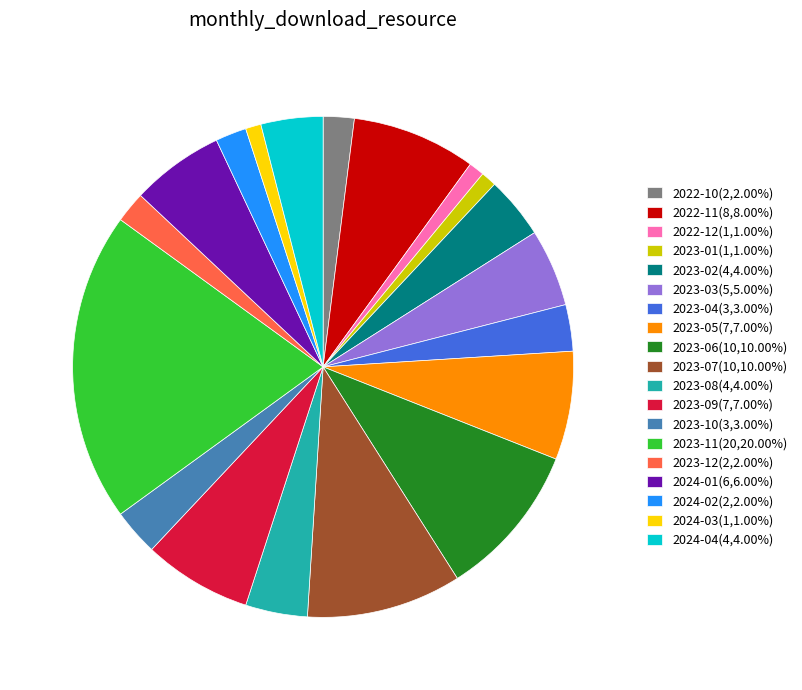

Which slice is the largest?

2023-11